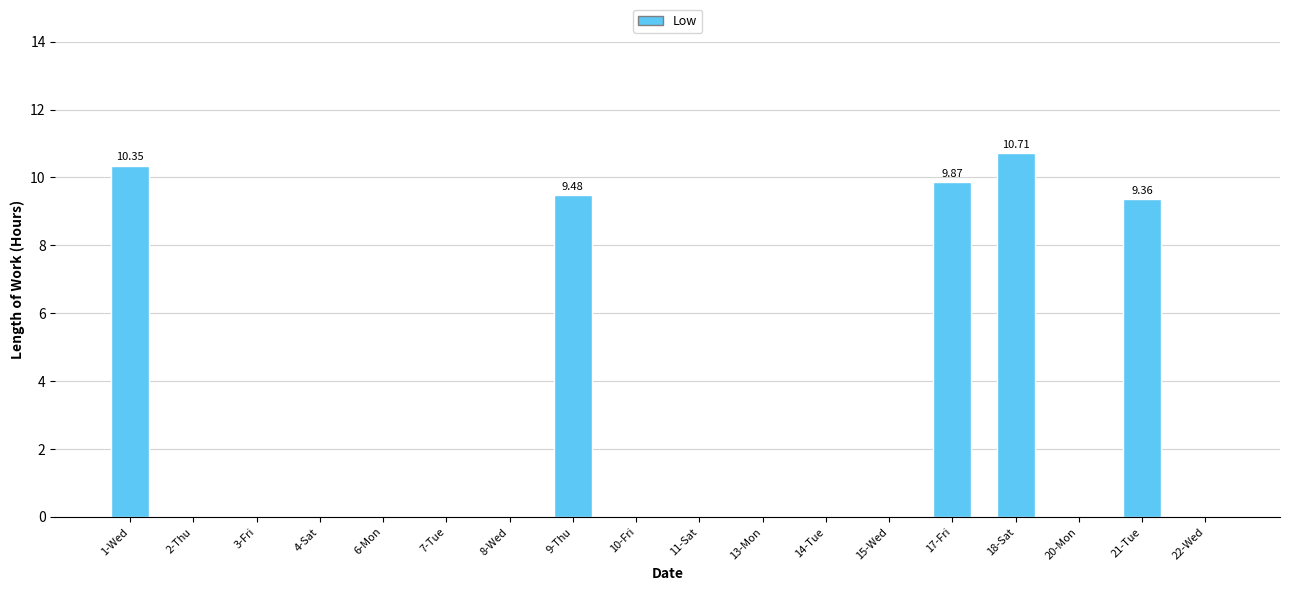

What is the change in value from 3-Fri to 21-Tue?

+9.4